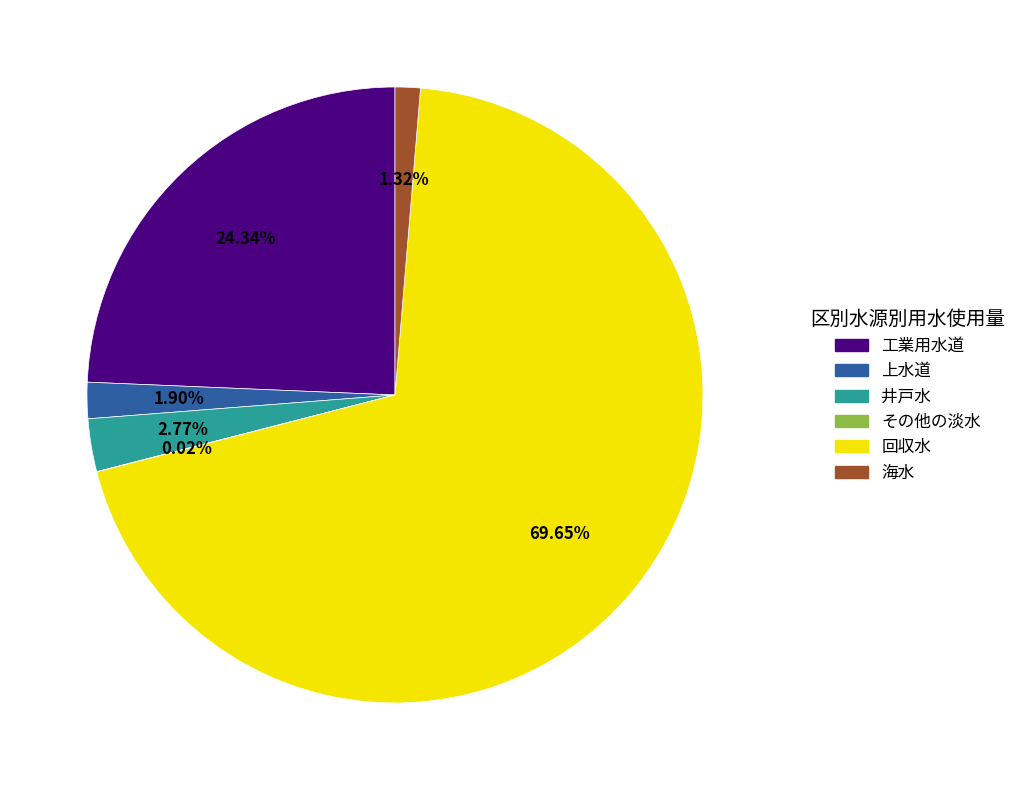

To the nearest percent, what is the difference between the largest and smallest slice percentages?

70%